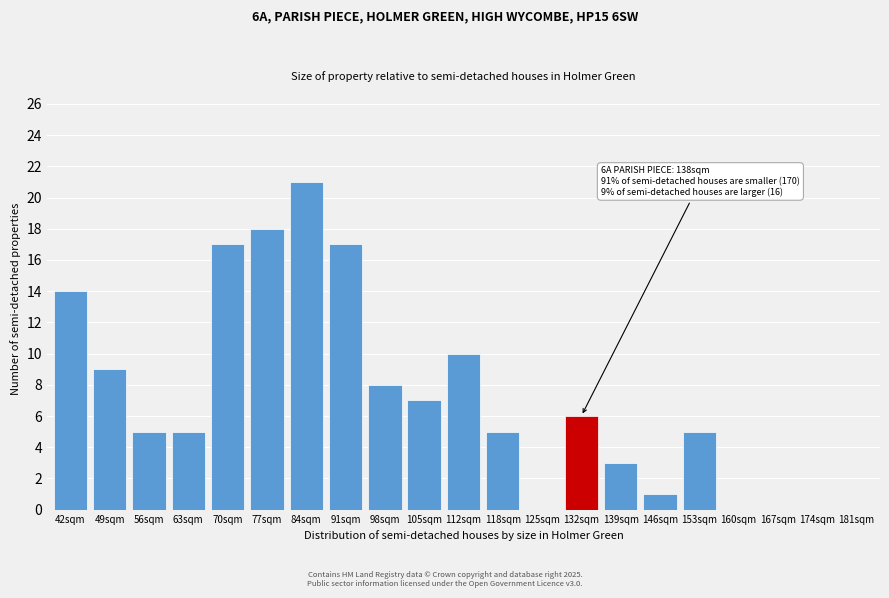

Reading left to right, list all the values displayed in this chart.

42sqm=14	49sqm=9	56sqm=5	63sqm=5	70sqm=17	77sqm=18	84sqm=21	91sqm=17	98sqm=8	105sqm=7	112sqm=10	118sqm=5	125sqm=0	132sqm=6	139sqm=3	146sqm=1	153sqm=5	160sqm=0	167sqm=0	174sqm=0	181sqm=0